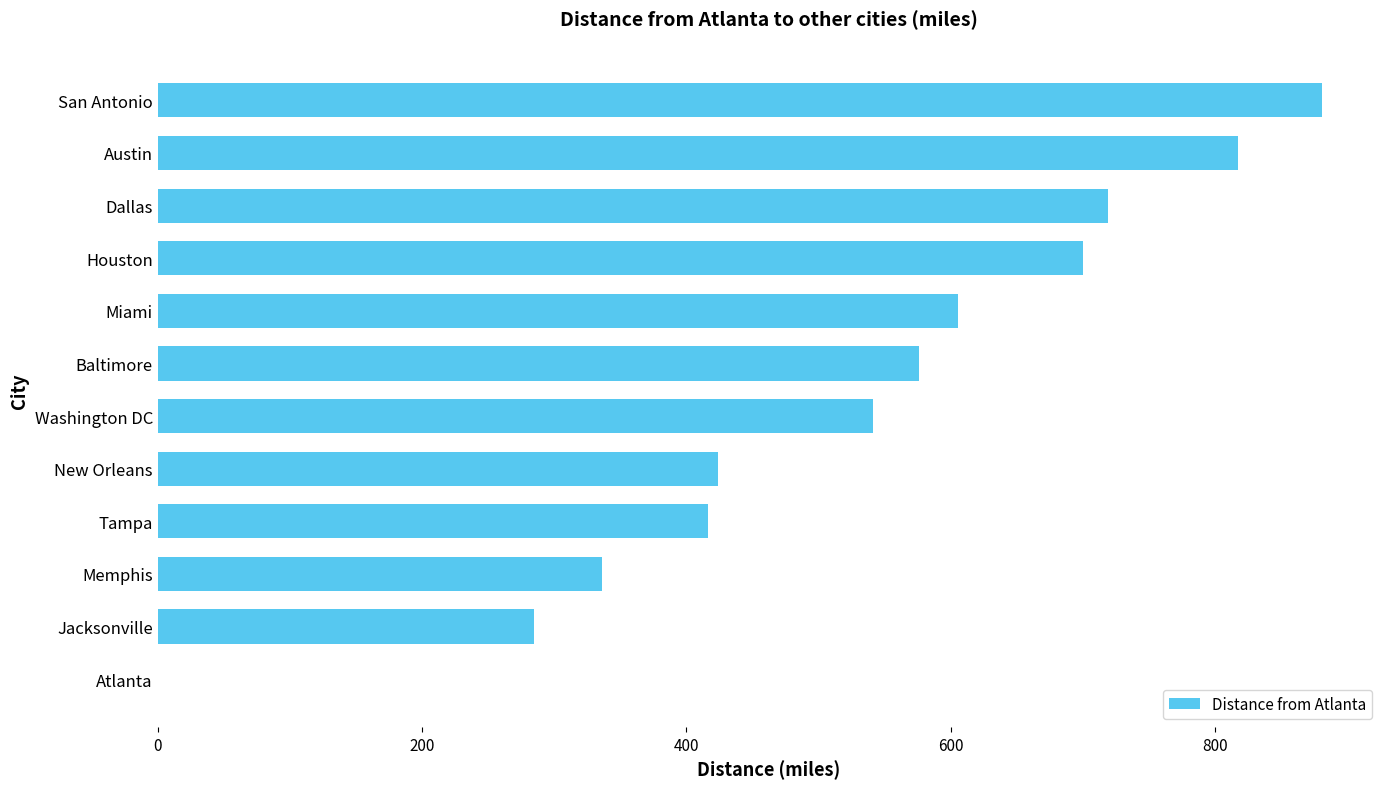

Is it true that the value at Houston is 394.9?

False